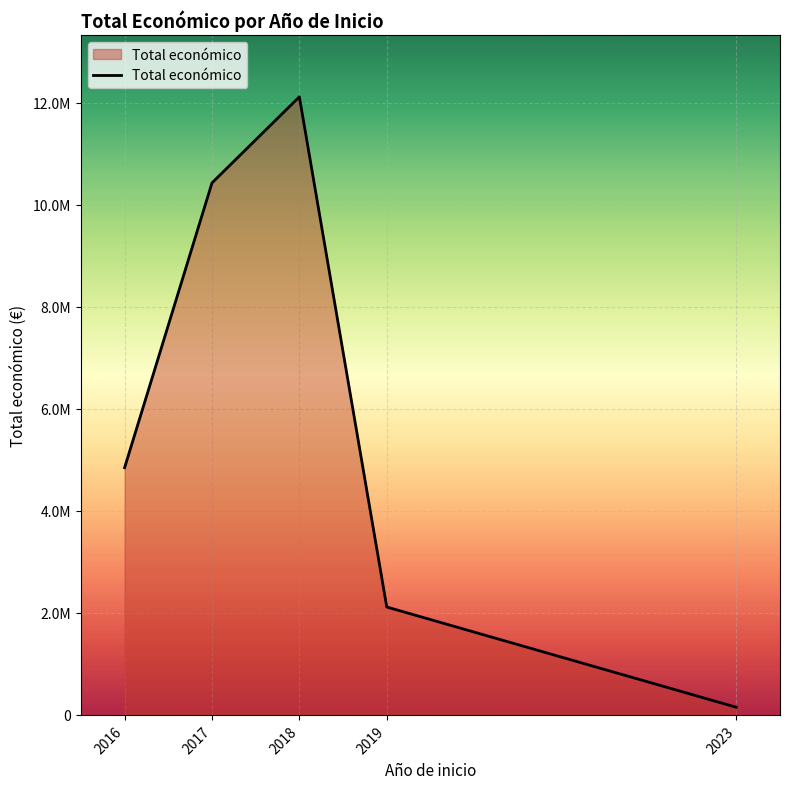

The chart shows a value of 12120140 at 2018. True or false?

True